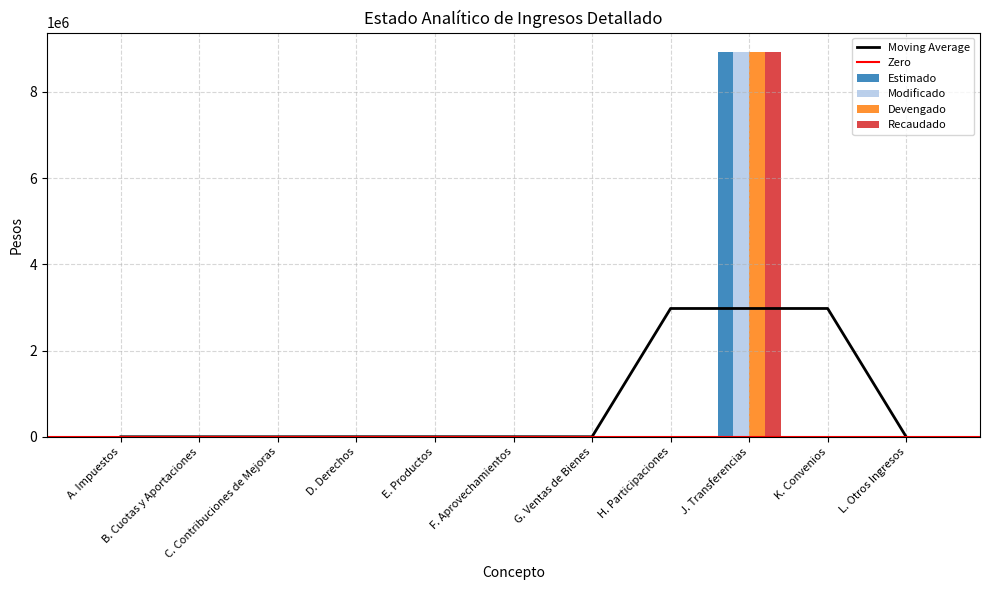

Rank the series at A. Impuestos from highest to lowest value.

Estimado, Modificado, Devengado, Recaudado